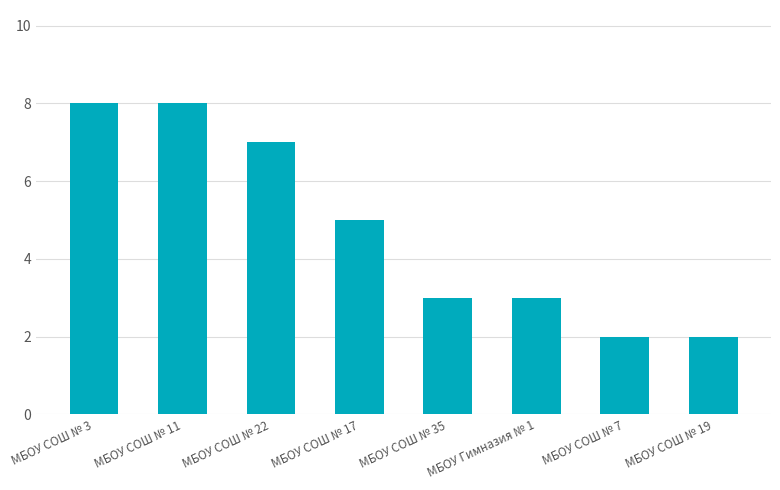

Between МБОУ СОШ № 35 and МБОУ СОШ № 17, which is larger?

МБОУ СОШ № 17